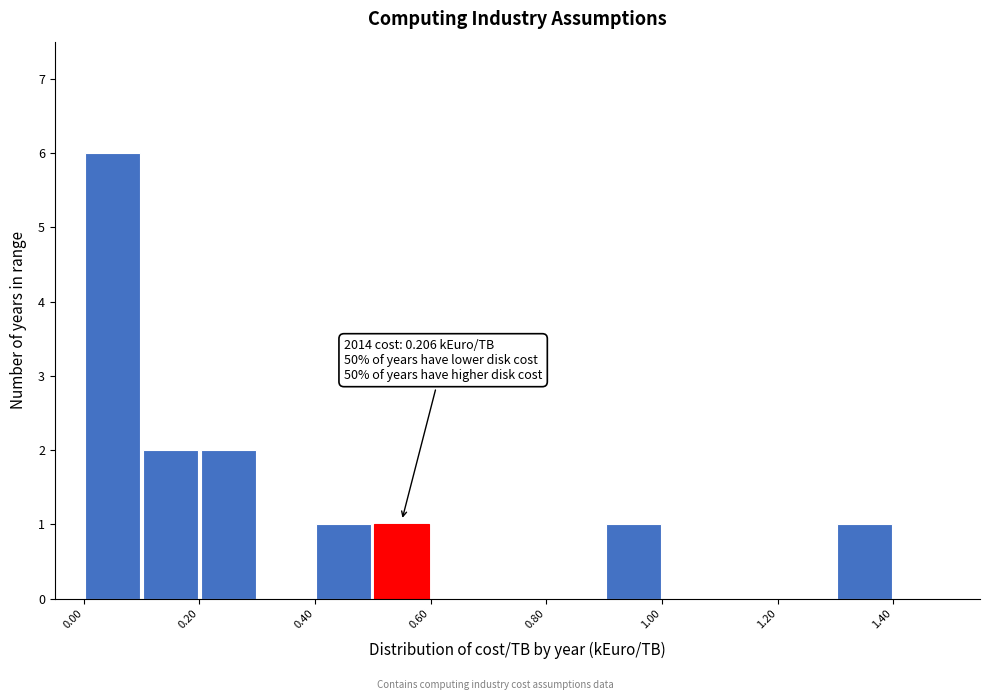

Which range on the x-axis has the tallest bar?

0.0 to 0.1